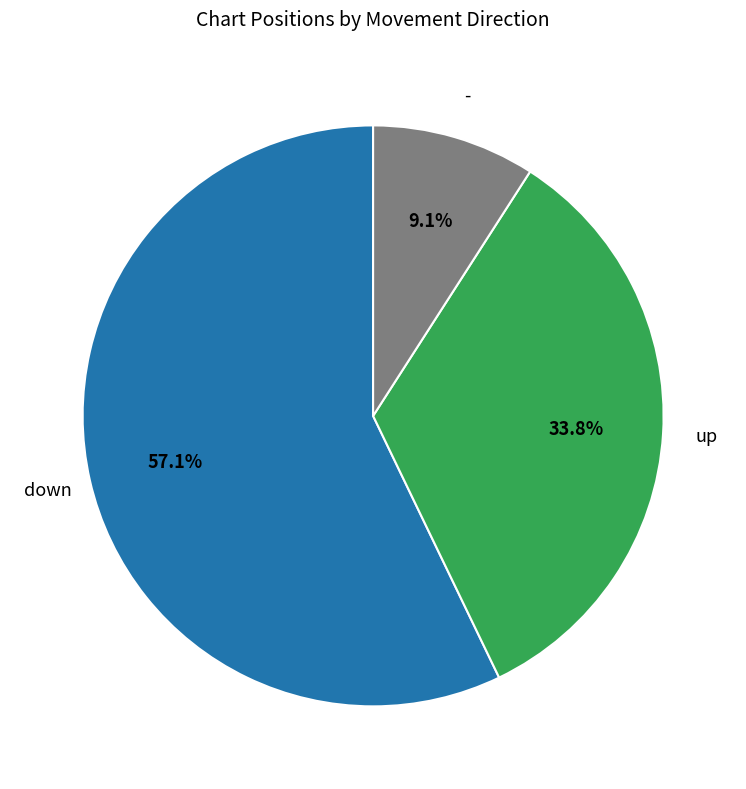

How many segments does this pie chart have?

3